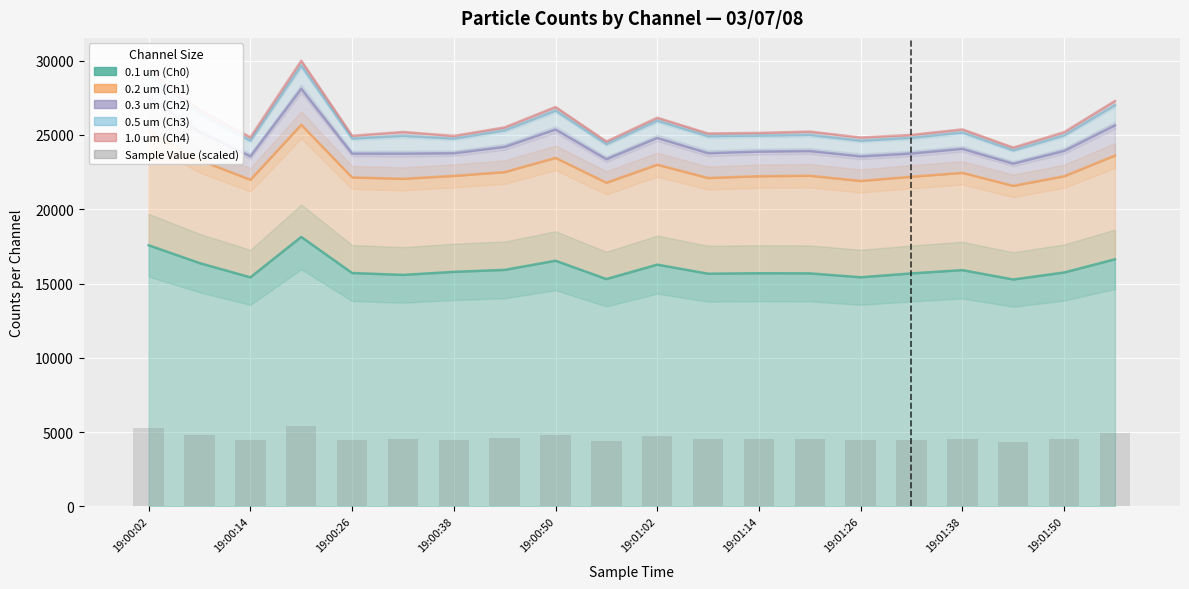

Reading right to left, transcribe all the data shown in this chart.

4911.7	4533.3	4347.0	4567.7	4500.5	4469.0	4540.7	4524.8	4517.3	4708.4	4420.6	4838.6	4591.4	4488.5	4536.0	4490.3	5398.6	4471.2	4800.8	5288.0